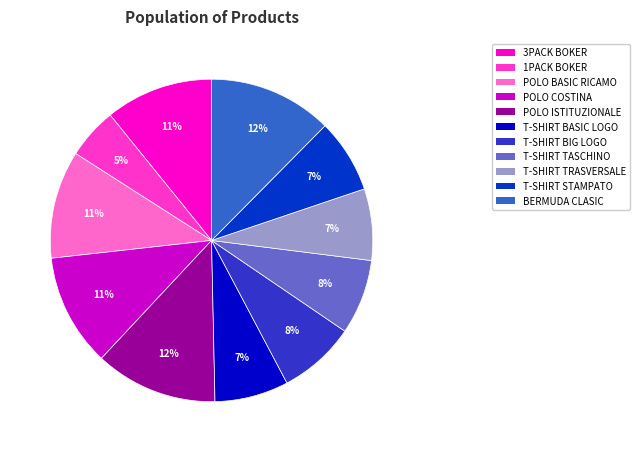

Does any single category account for the majority?

No